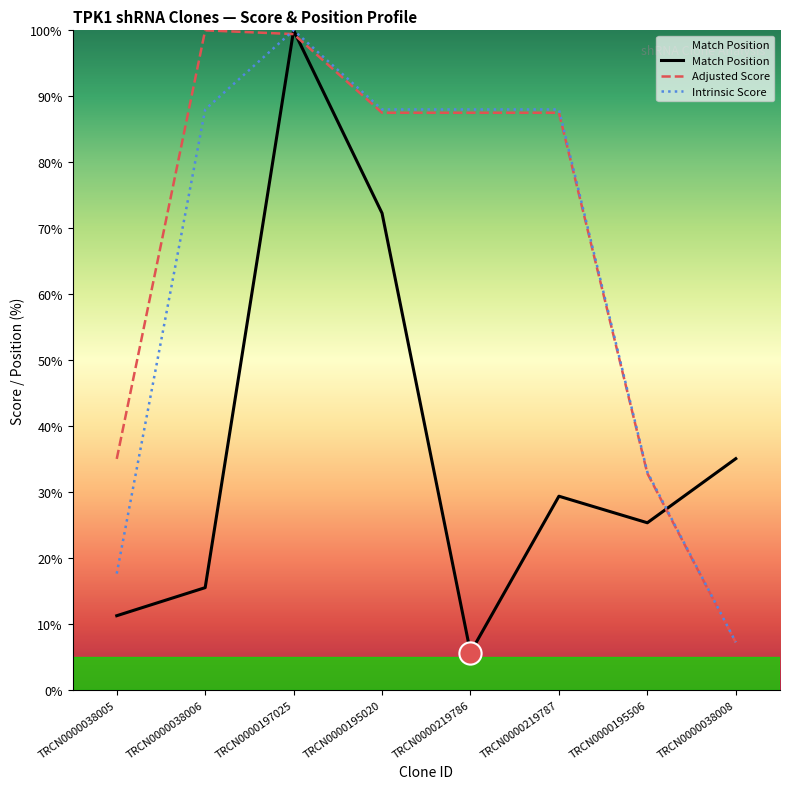

What is the difference between the highest and lowest values at TRCN0000197025?

0.6